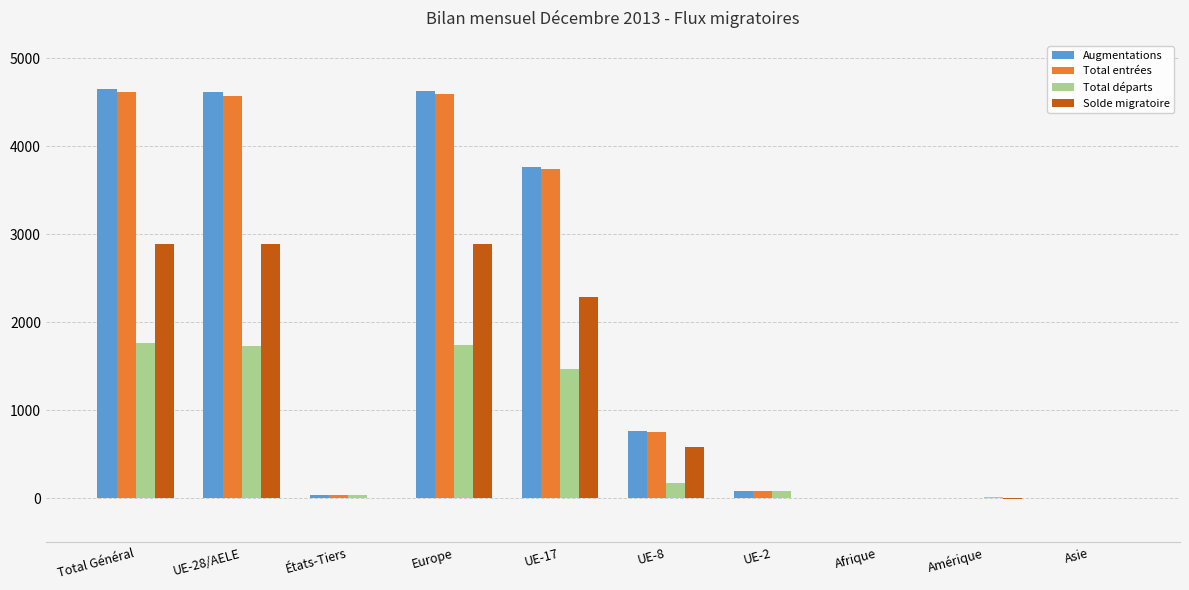

Which series has the widest spread of values?

Augmentations